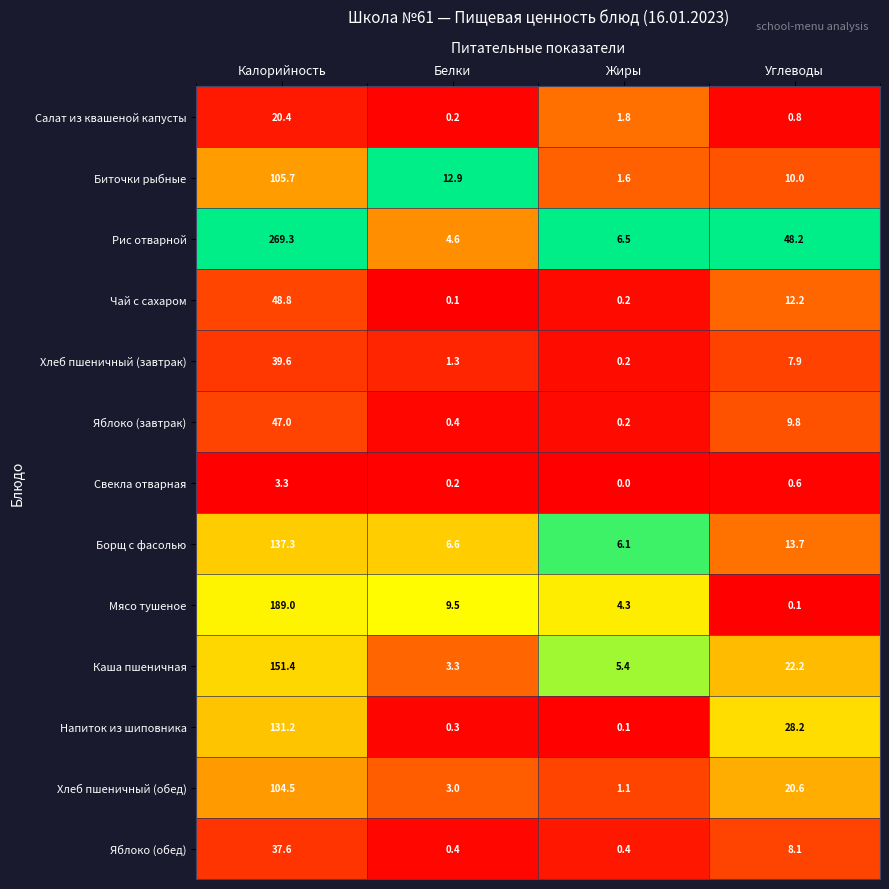

At Калорийность, list the series in order from largest to smallest.

Рис отварной, Мясо тушеное, Каша пшеничная, Борщ с фасолью, Напиток из шиповника, Биточки рыбные, Хлеб пшеничный (обед), Чай с сахаром, Яблоко (завтрак), Хлеб пшеничный (завтрак), Яблоко (обед), Салат из квашеной капусты, Свекла отварная